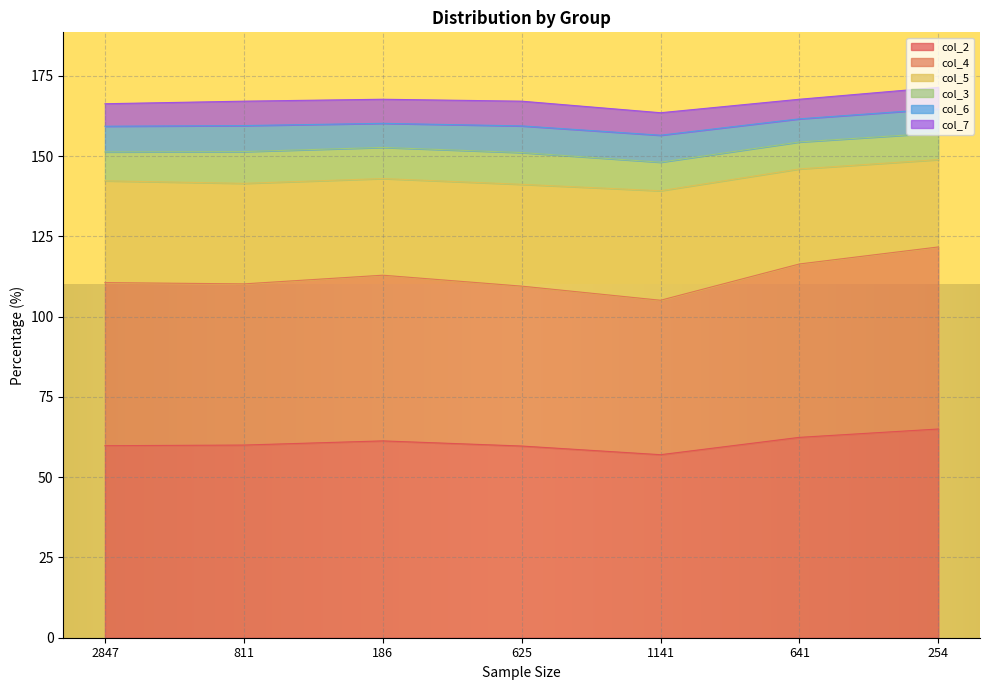

What is the minimum value for col_2?

57.0